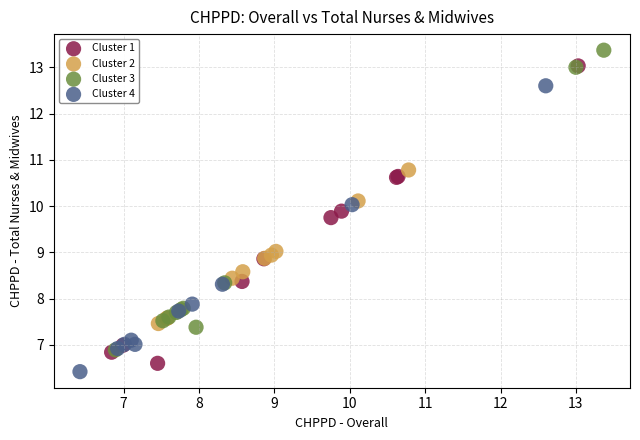

Which series reaches the maximum Y coordinate?

Cluster 3